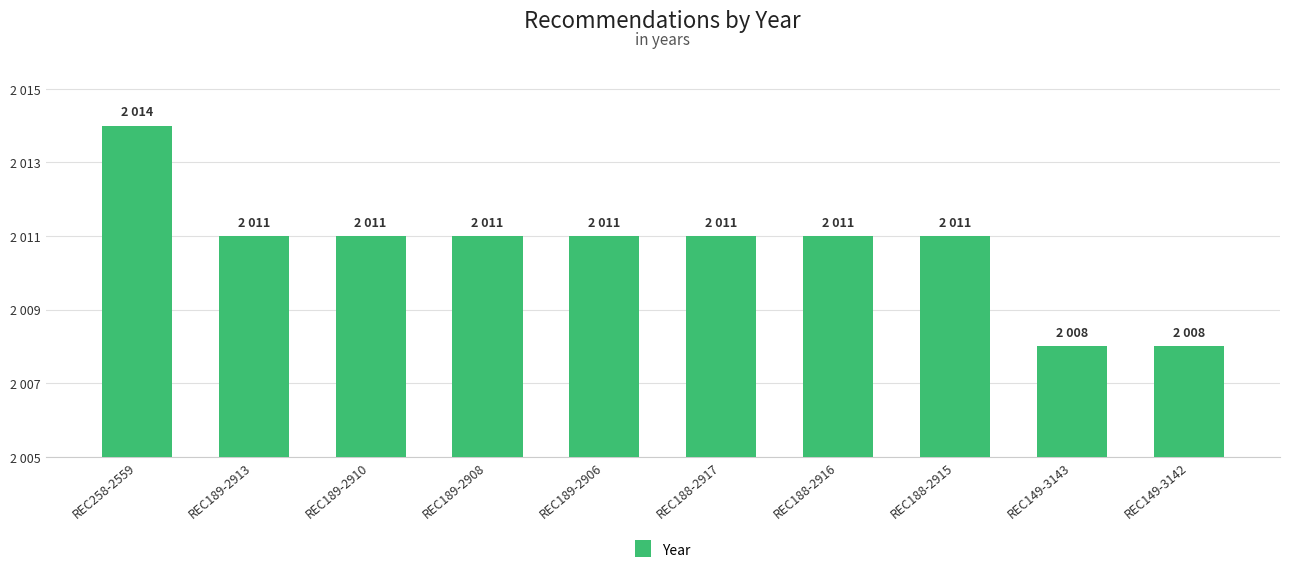

What is the value of the 4th bar from the left?

2011